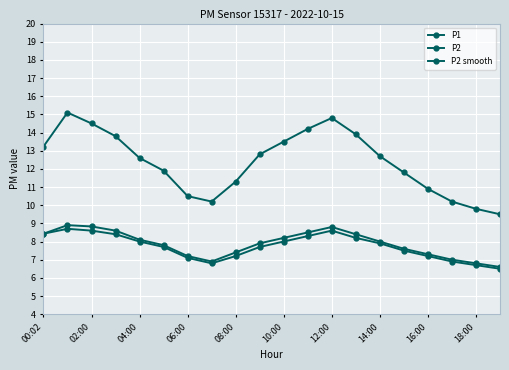

How many values in the P2 smooth series are below 7?

4